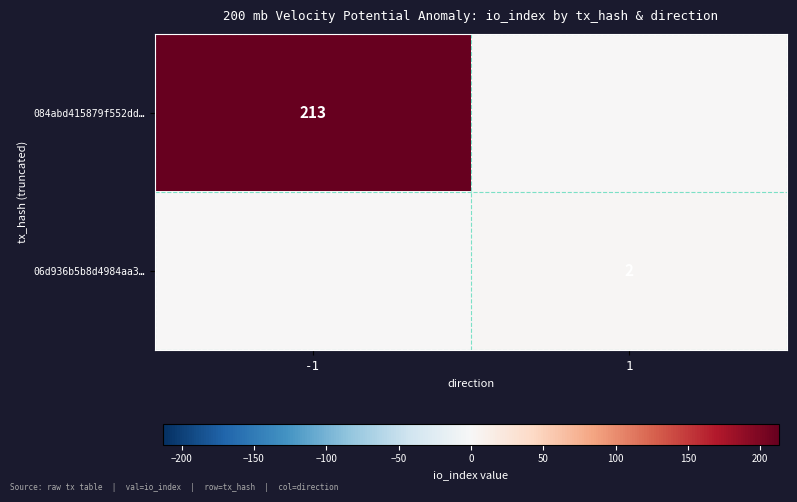

Is it true that 06d936b5b8d4984aa3… equals 3 at 1?

False